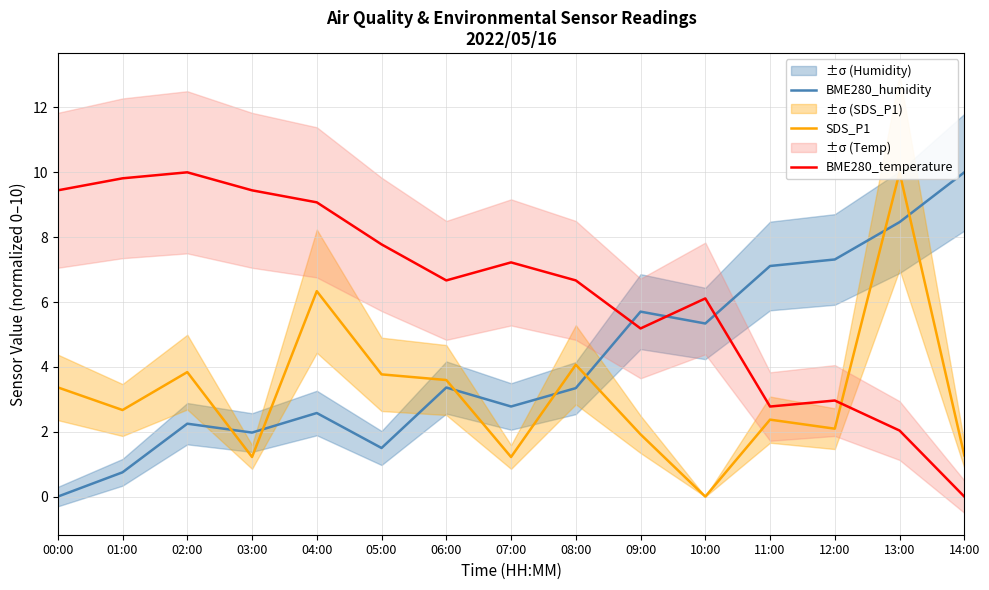

Reading right to left, list all the values displayed in this chart.

BME280_humidity: 14:00=10.0	13:00=8.5	12:00=7.3	11:00=7.1	10:00=5.3	09:00=5.7	08:00=3.3	07:00=2.8	06:00=3.4	05:00=1.5	04:00=2.6	03:00=2.0	02:00=2.2	01:00=0.7	00:00=0.0
SDS_P1: 14:00=1.3	13:00=10.0	12:00=2.1	11:00=2.4	10:00=0.0	09:00=1.9	08:00=4.1	07:00=1.2	06:00=3.6	05:00=3.8	04:00=6.3	03:00=1.2	02:00=3.8	01:00=2.7	00:00=3.4
BME280_temperature: 14:00=0.0	13:00=2.0	12:00=3.0	11:00=2.8	10:00=6.1	09:00=5.2	08:00=6.7	07:00=7.2	06:00=6.7	05:00=7.8	04:00=9.1	03:00=9.4	02:00=10.0	01:00=9.8	00:00=9.4